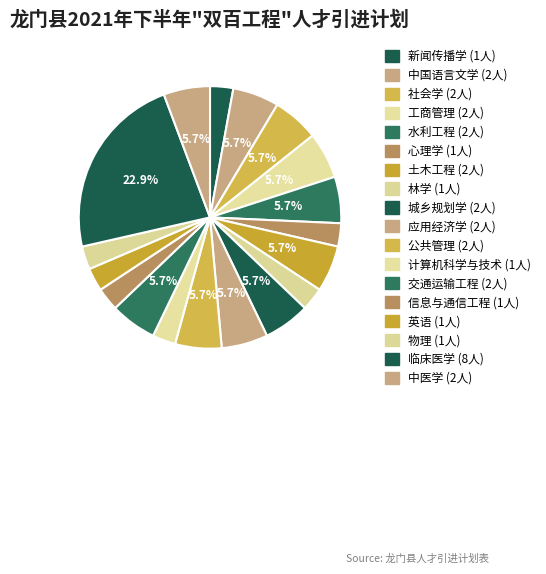

How many slices are in this pie chart?

18